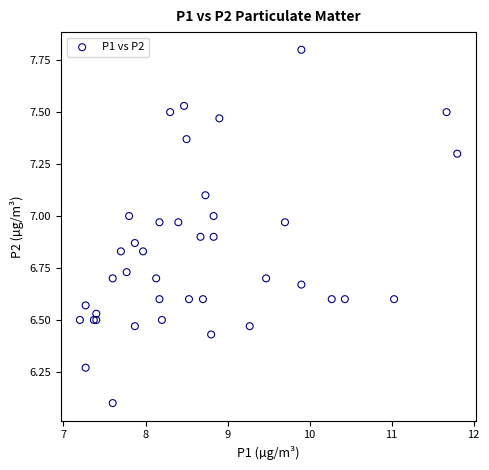

What Y value in the scatter plot is closest to 6?

6.1